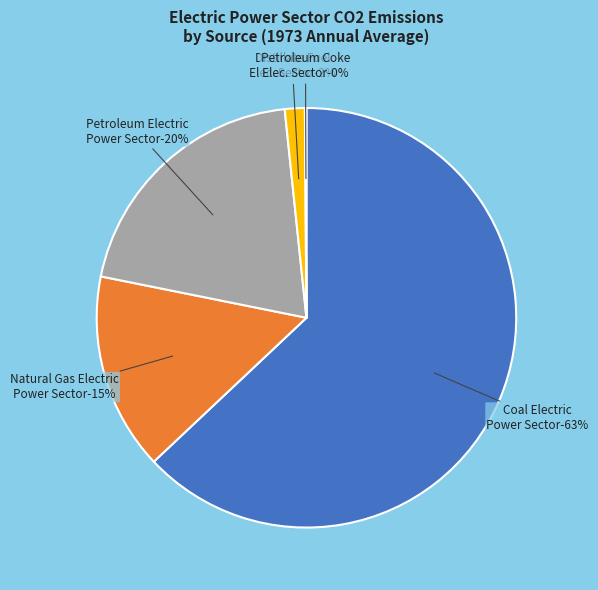

The Non-Biomass Waste Electric Power Sector slice represents 1% of the pie. True or false?

True